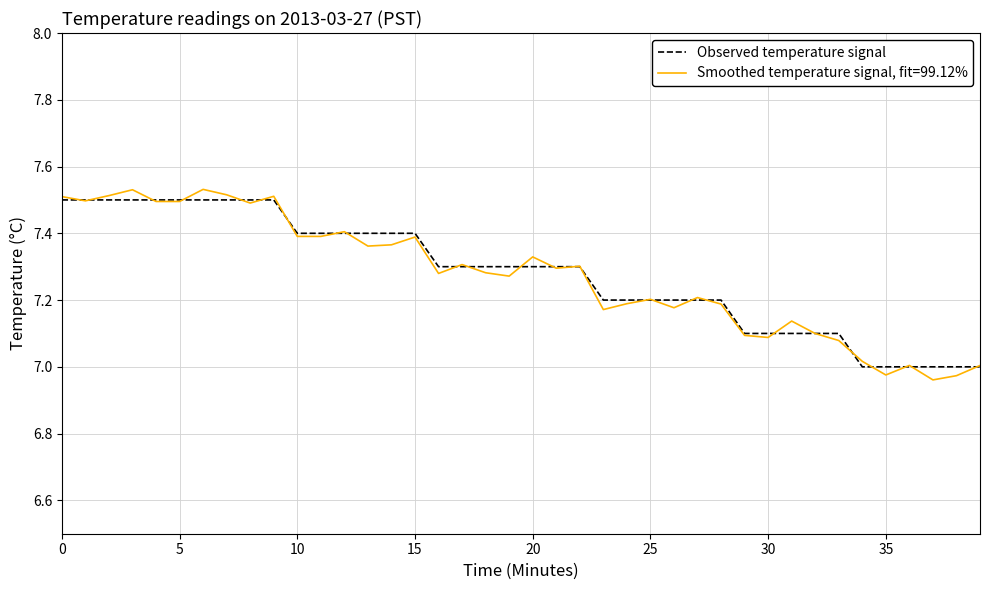

Which series has the widest spread of values?

Smoothed temperature signal, fit=99.12%